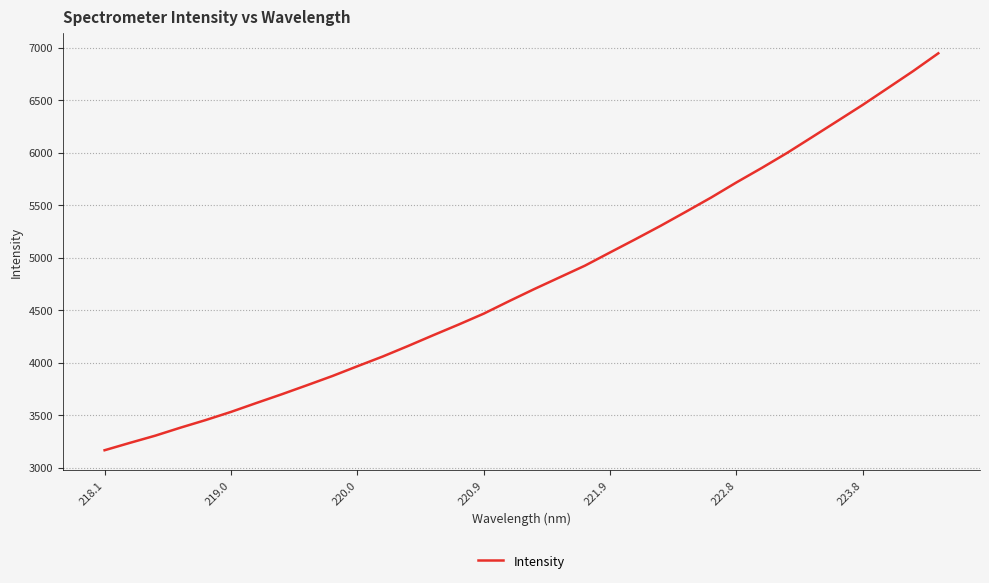

How many values exceed 4700?

17